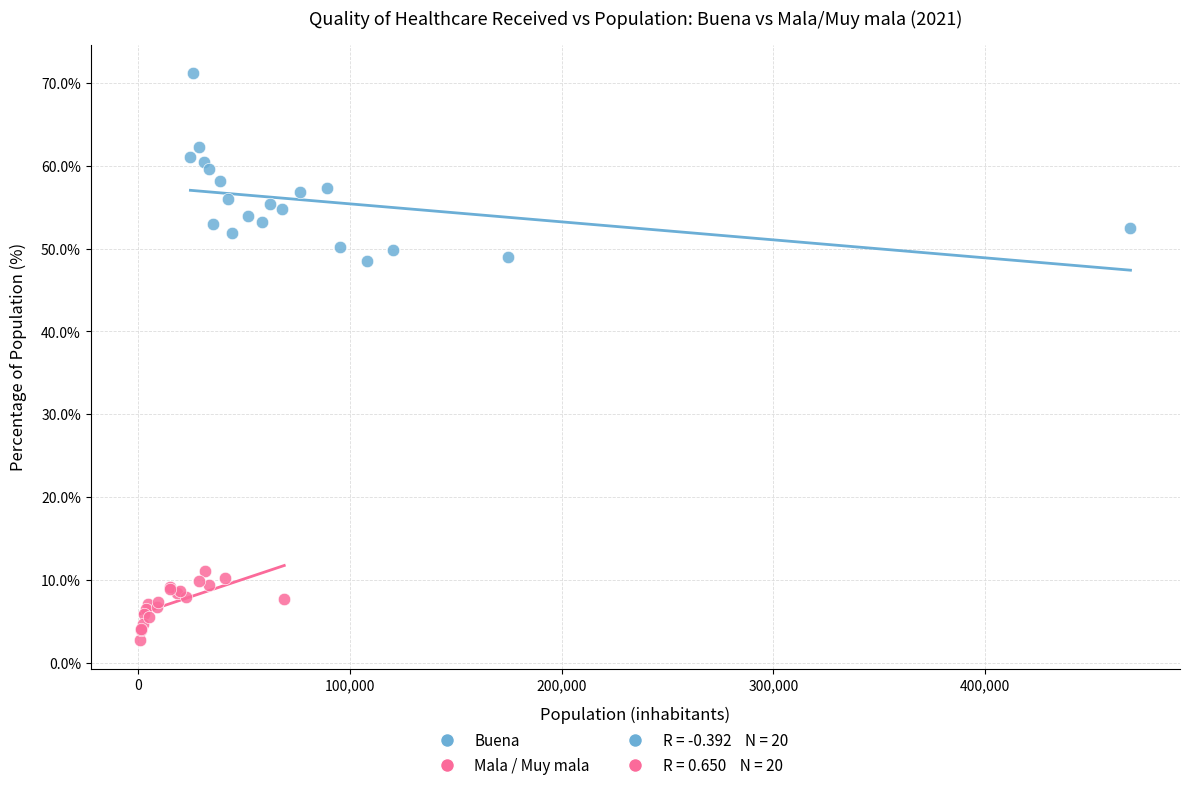

Which series contains the lowest Y value?

Mala / Muy mala